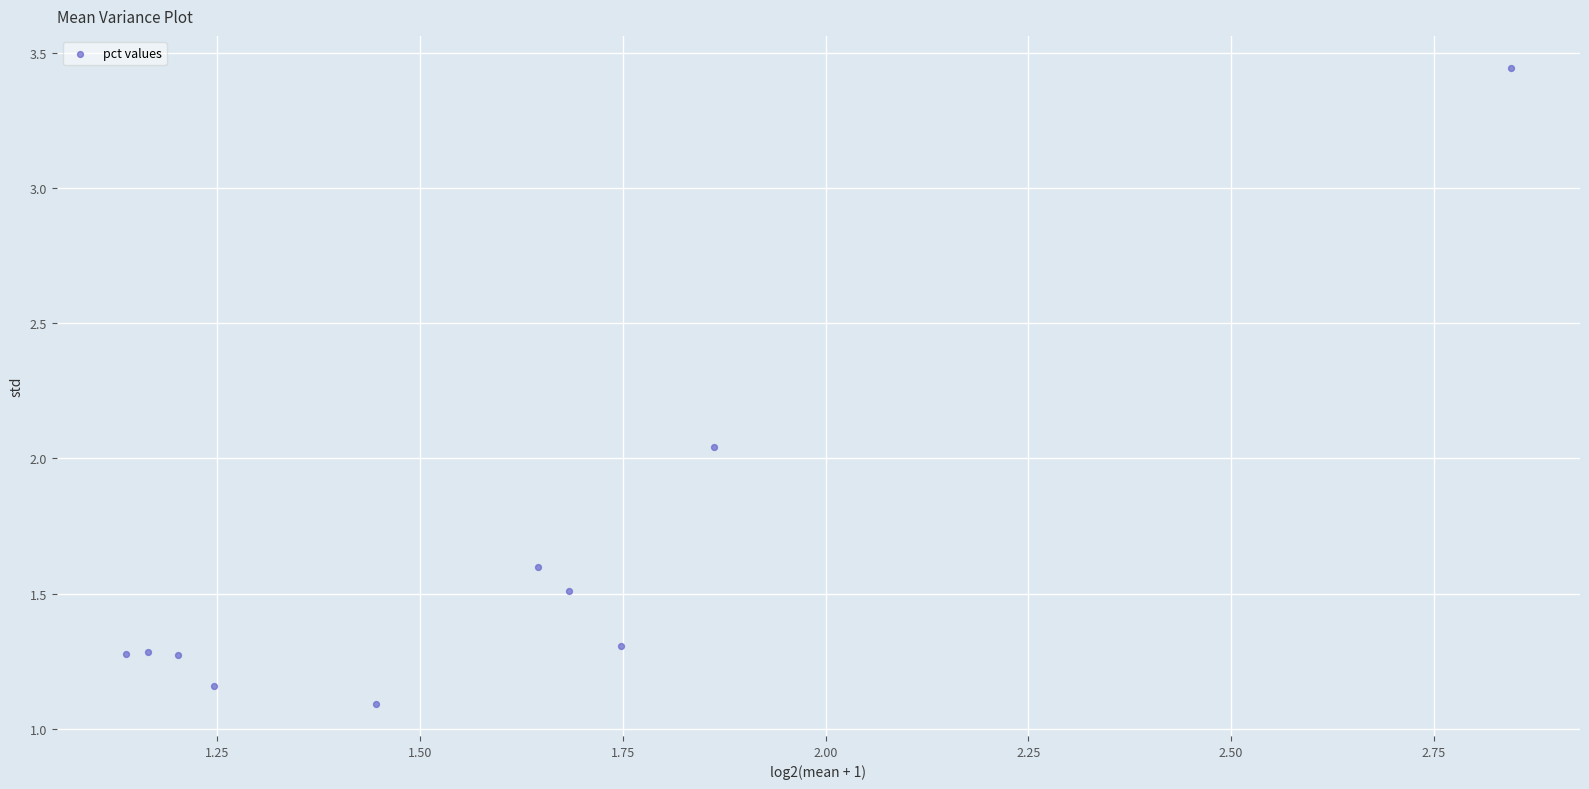

What is the average X value?

1.6